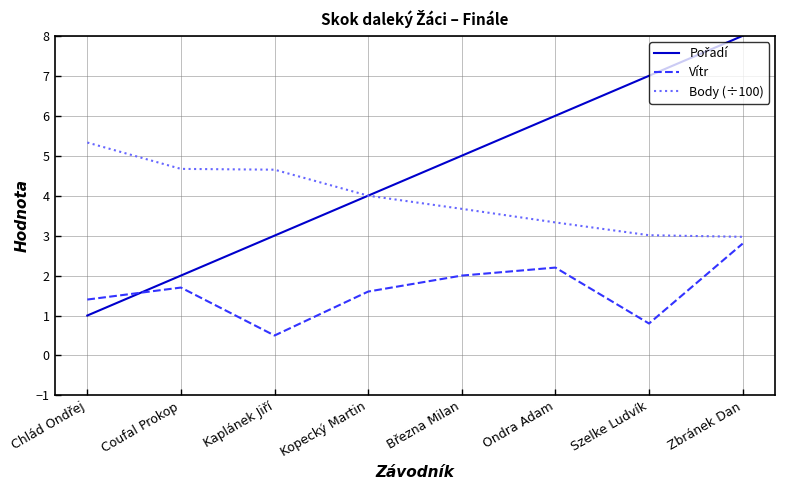

Read the Body (÷100) value at Kopecký Martin.

4.0